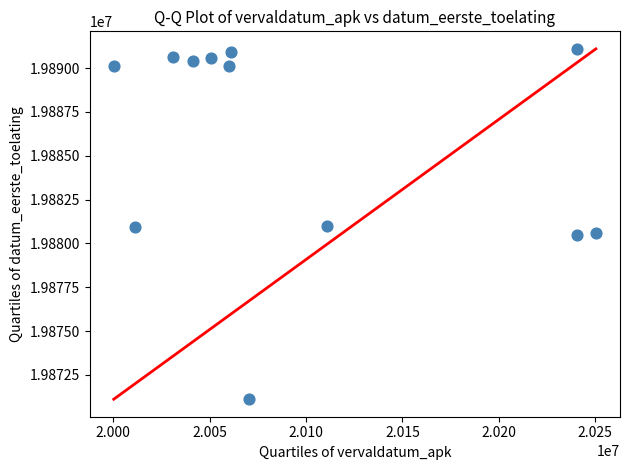

What is the range of X values (max minus min)?

250110